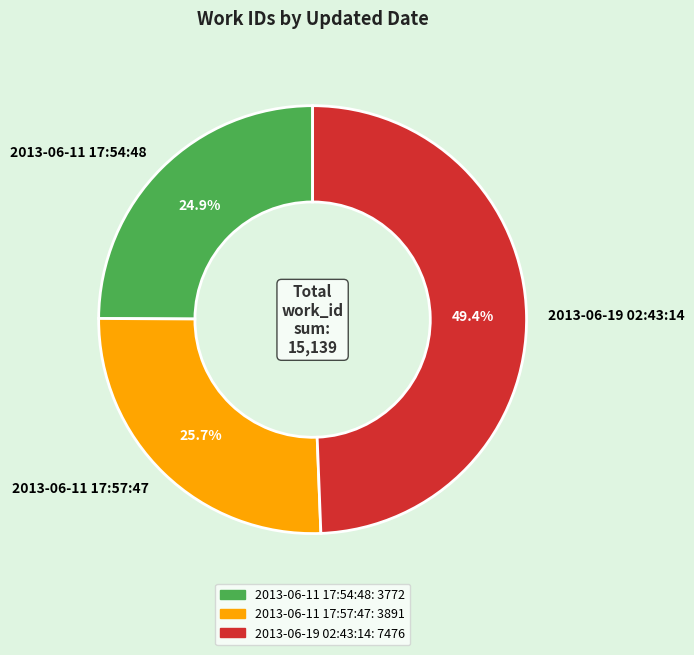

To the nearest percent, what portion does 2013-06-11 17:54:48 represent?

25%